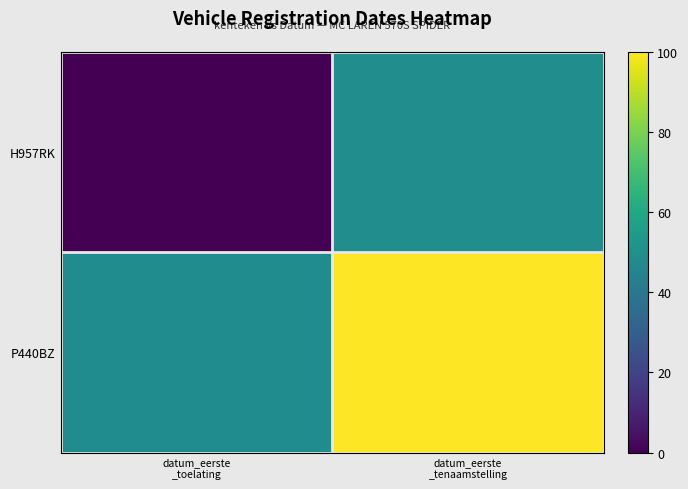

What is the spread (max minus min) of values at datum_eerste
_tenaamstelling?

50.8